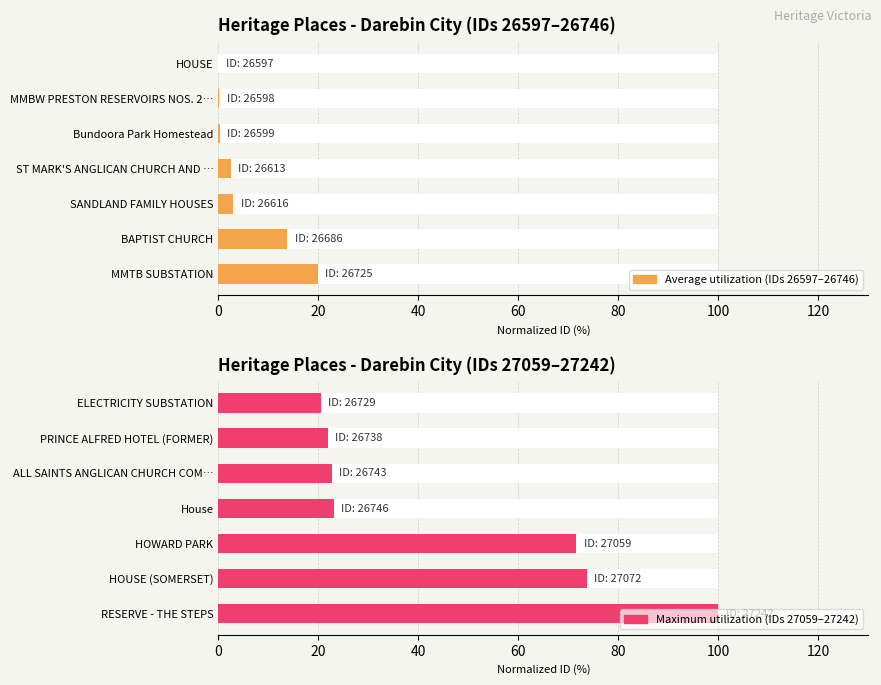

Which series has the largest range (max minus min)?

Maximum utilization (IDs 27059–27242)